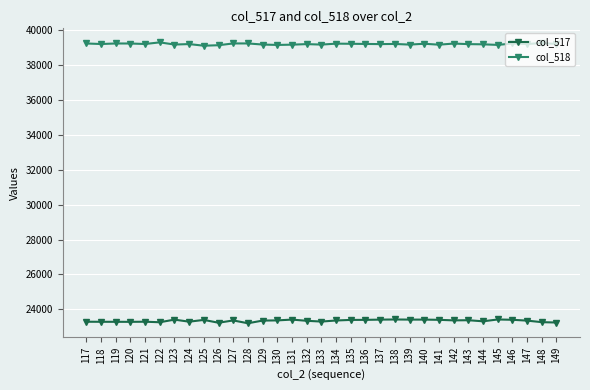

What is the sum of the col_518 values at 123 and 149?

78392